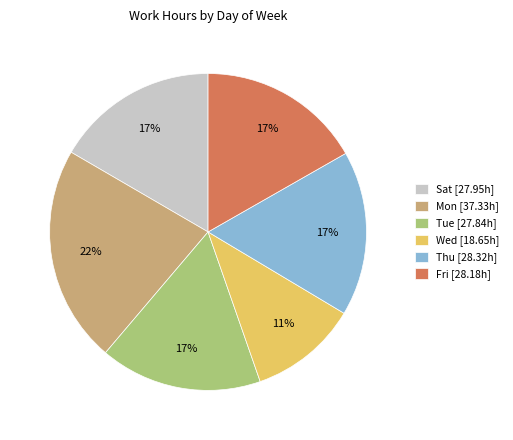

What is the largest slice in the pie chart?

Mon